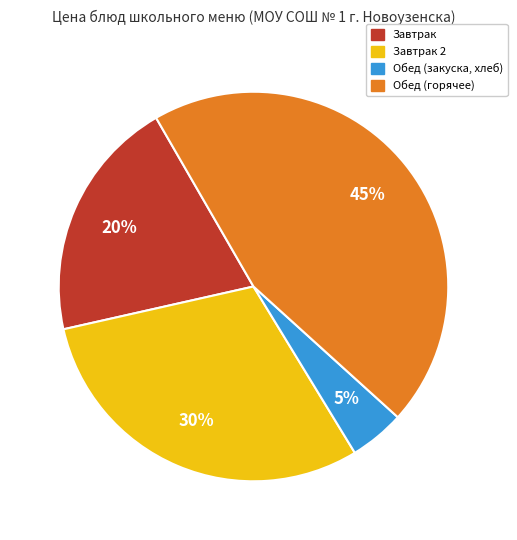

Is there any slice that represents more than half of the pie?

No